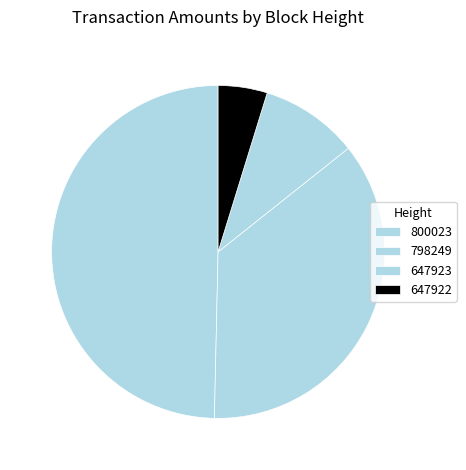

How many segments does this pie chart have?

4